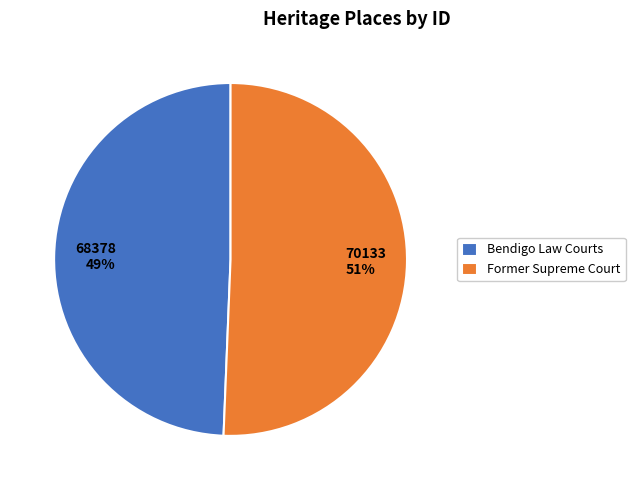

What is the largest slice in the pie chart?

Former Supreme Court